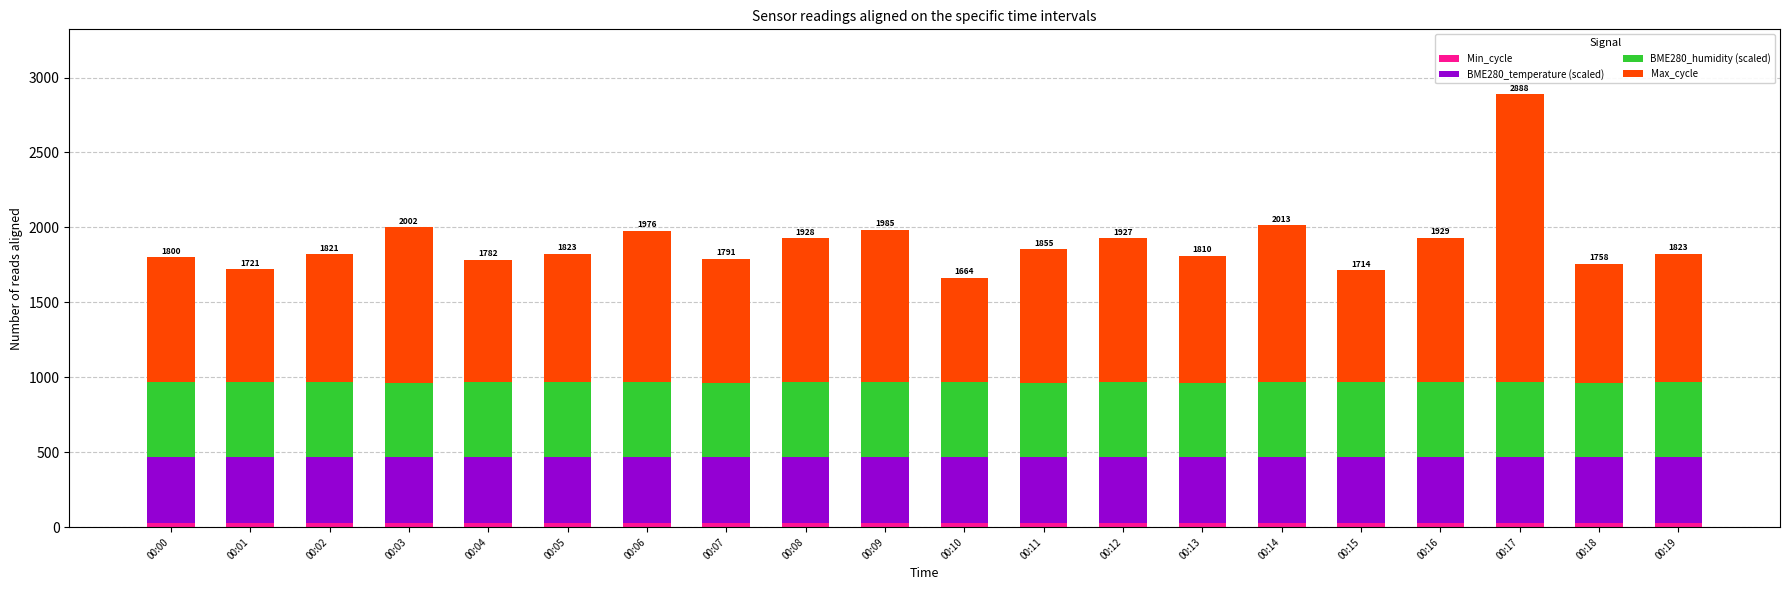

At which category is the sum across all series the highest?

00:17